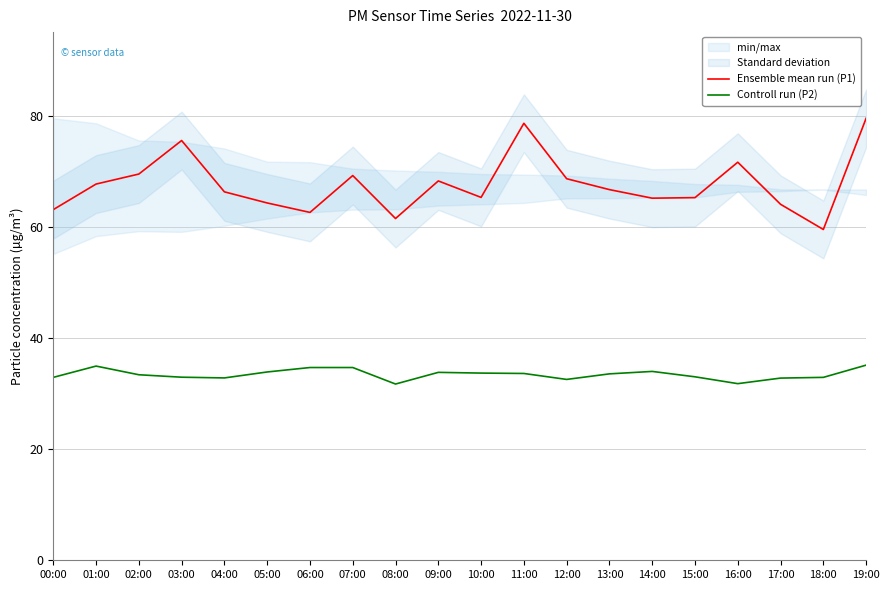

How many lines are shown in the chart?

2